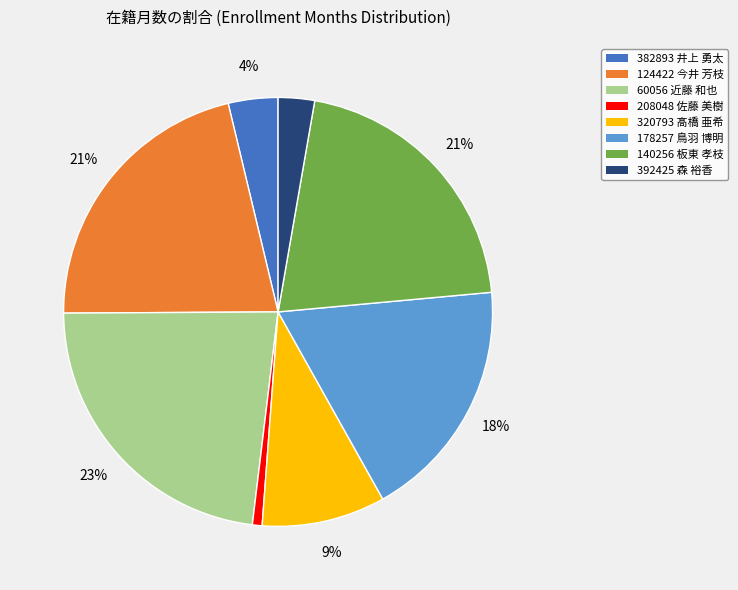

Between 382893 井上 勇太 and 140256 板東 孝枝, which is larger?

140256 板東 孝枝